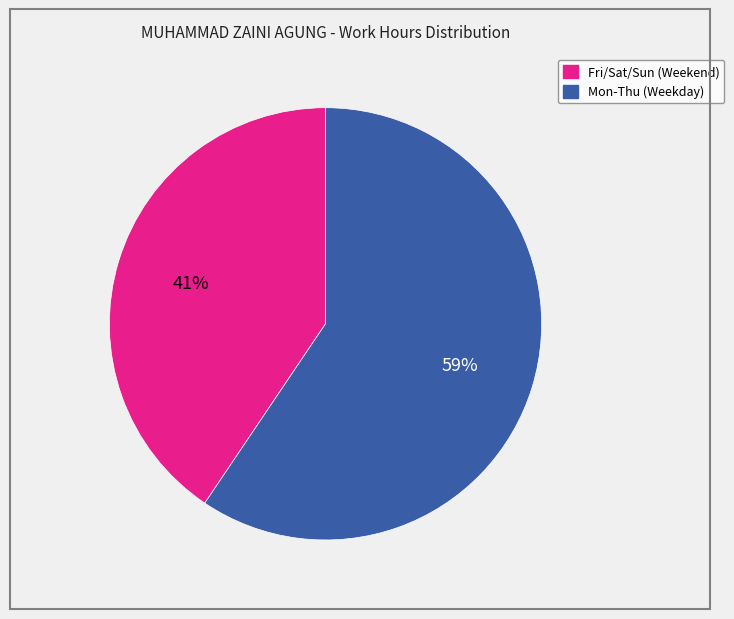

To the nearest percent, what is the average slice percentage?

50%